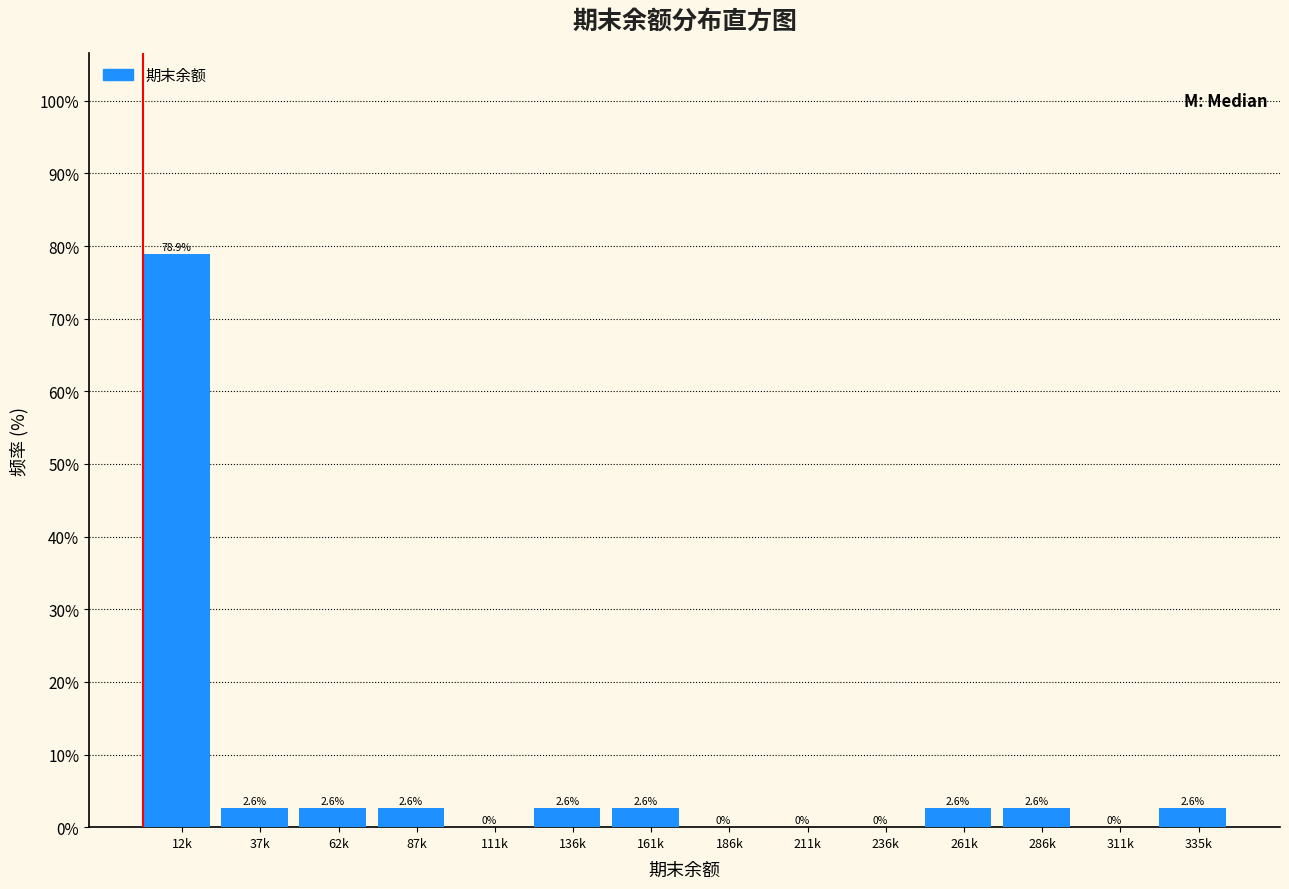

Reading left to right, list all the values displayed in this chart.

12k=78.9	37k=2.6	62k=2.6	87k=2.6	111k=0.0	136k=2.6	161k=2.6	186k=0.0	211k=0.0	236k=0.0	261k=2.6	286k=2.6	311k=0.0	335k=2.6